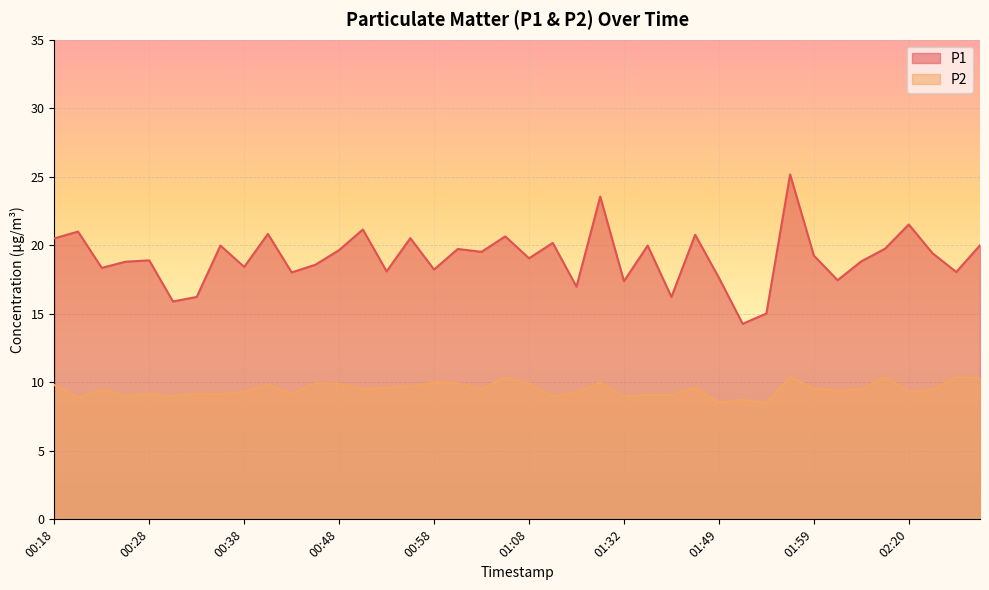

Reading left to right, list all the values displayed in this chart.

P1: 00:18=20.5	00:21=21.0	00:23=18.4	00:26=18.8	00:28=18.9	00:31=15.9	00:33=16.2	00:36=20.0	00:38=18.4	00:41=20.8	00:43=18.0	00:46=18.6	00:48=19.6	00:51=21.1	00:53=18.1	00:56=20.5	00:58=18.2	01:00=19.7	01:03=19.5	01:05=20.6	01:08=19.1	01:19=20.2	01:21=17.0	01:27=23.6	01:32=17.4	01:38=20.0	01:43=16.2	01:46=20.8	01:49=17.6	01:51=14.3	01:54=15.0	01:56=25.2	01:59=19.2	02:12=17.4	02:16=18.8	02:18=19.8	02:20=21.5	02:22=19.4	02:25=18.1	02:27=20.0
P2: 00:18=9.8	00:21=8.9	00:23=9.4	00:26=9.0	00:28=9.1	00:31=9.0	00:33=9.2	00:36=9.1	00:38=9.3	00:41=9.8	00:43=9.1	00:46=9.9	00:48=9.9	00:51=9.5	00:53=9.6	00:56=9.7	00:58=10.0	01:00=9.9	01:03=9.5	01:05=10.3	01:08=9.9	01:19=9.0	01:21=9.2	01:27=10.0	01:32=9.0	01:38=9.1	01:43=9.1	01:46=9.6	01:49=8.5	01:51=8.7	01:54=8.5	01:56=10.3	01:59=9.6	02:12=9.4	02:16=9.5	02:18=10.4	02:20=9.3	02:22=9.4	02:25=10.4	02:27=10.3